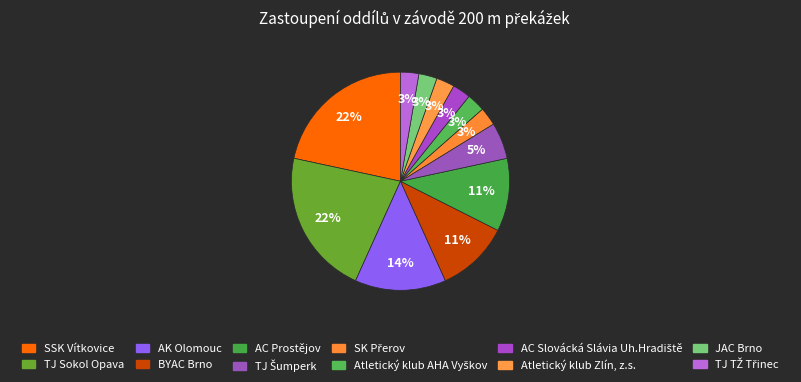

How many segments does this pie chart have?

12